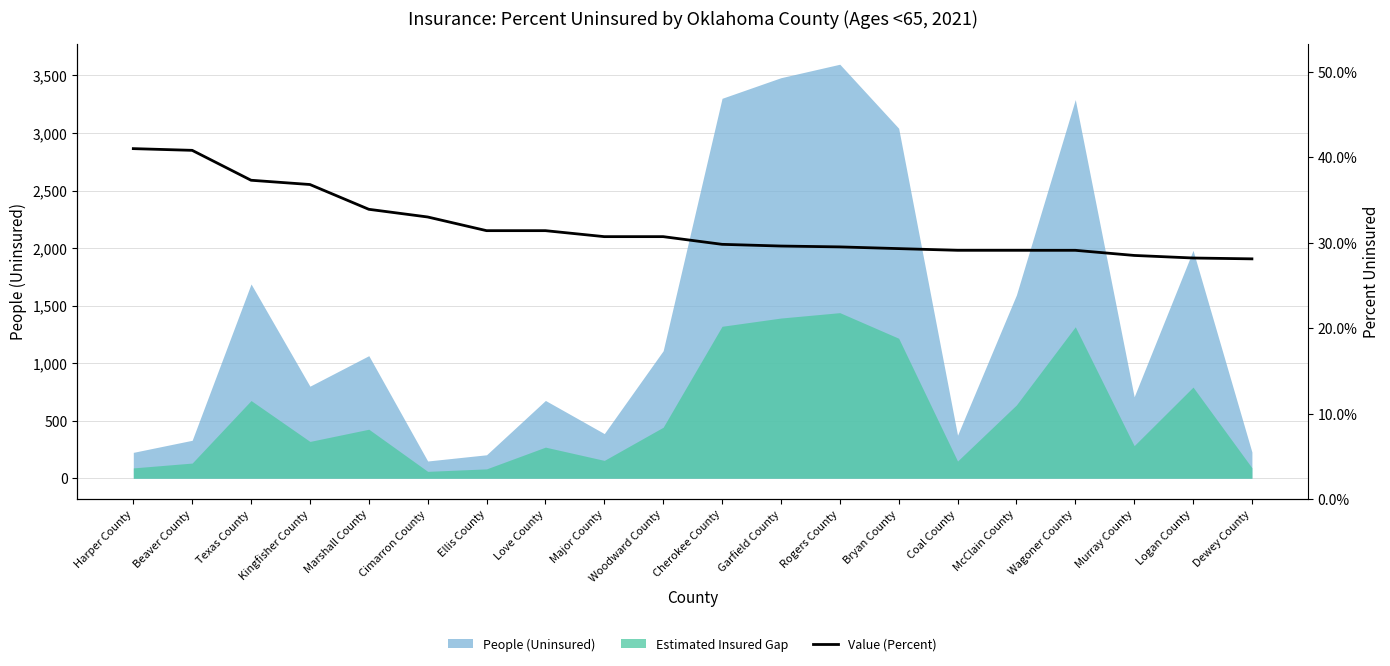

What position from the left is Dewey County?

20